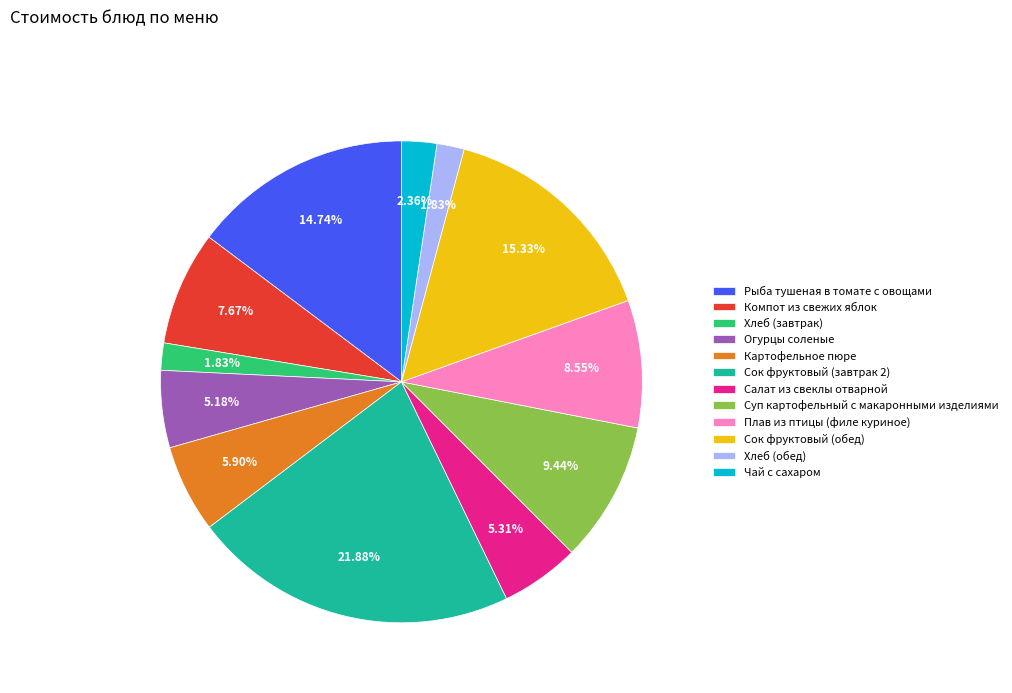

Combined, do Сок фруктовый (завтрак 2) and Компот из свежих яблок account for over 50%?

No